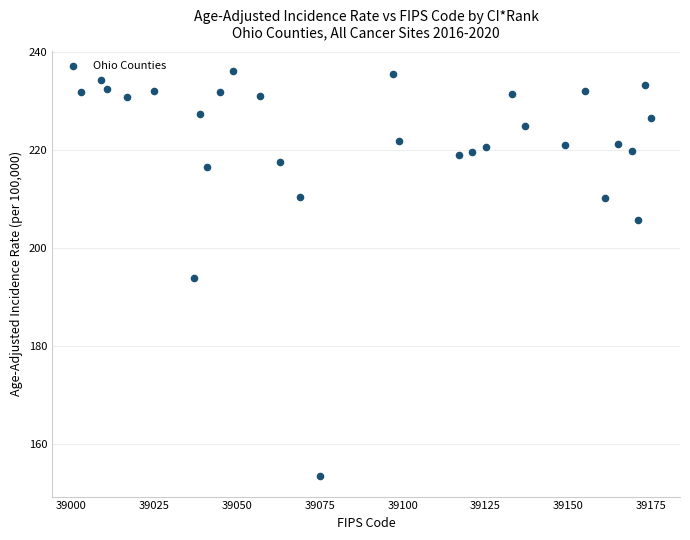

What is the range of Y values (max minus min)?

82.7